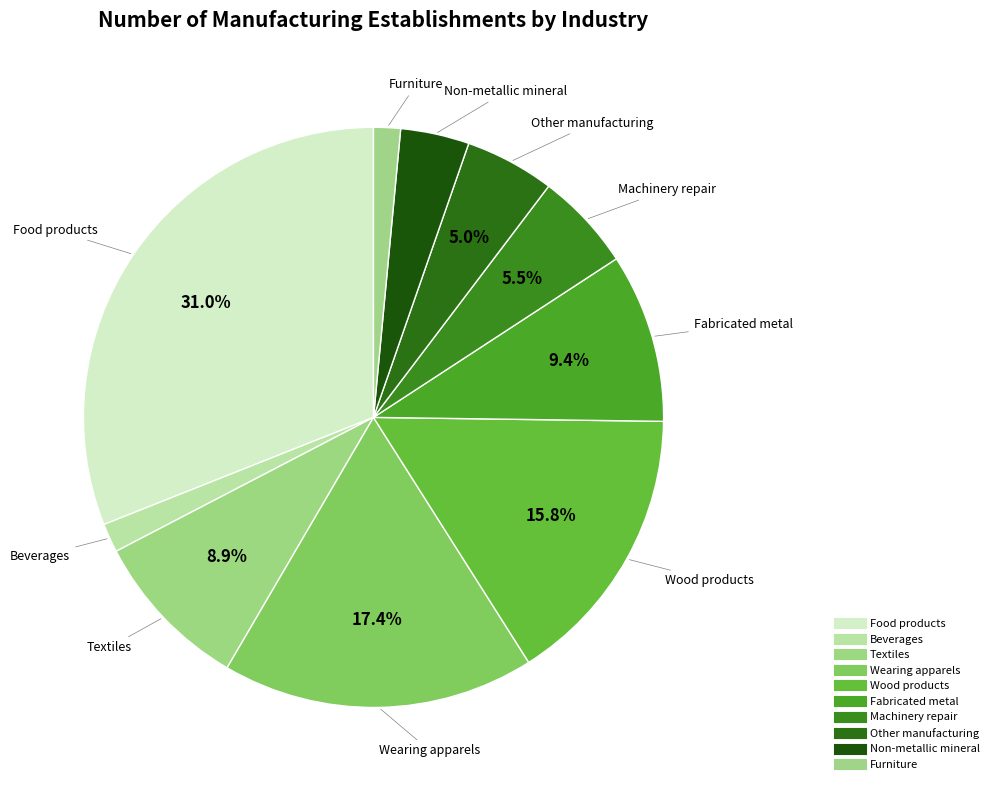

The Fabricated metal slice represents 9% of the pie. True or false?

True